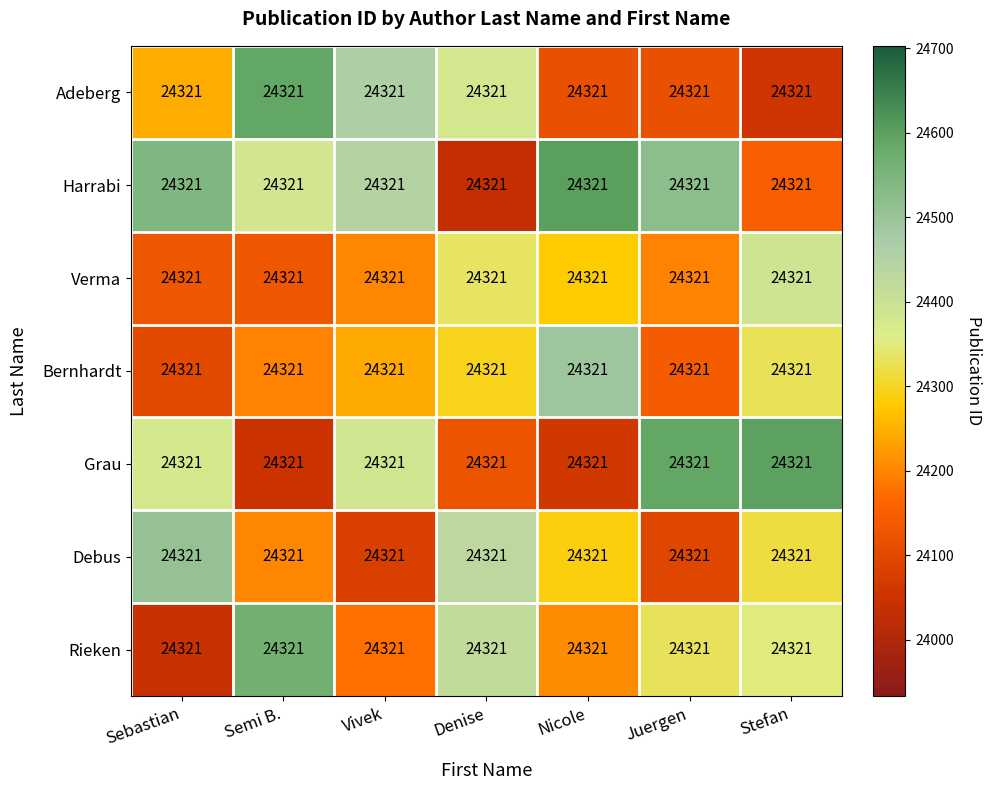

Rank the categories by Rieken value from highest to lowest.

Semi B., Denise, Stefan, Juergen, Nicole, Vivek, Sebastian